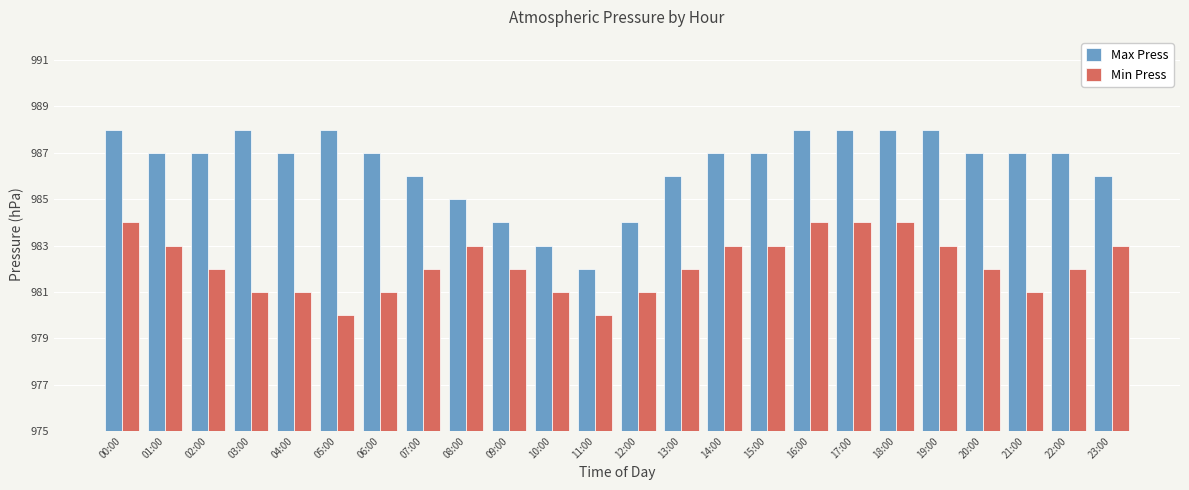

Rank the series by their average value, from highest to lowest.

Max Press, Min Press